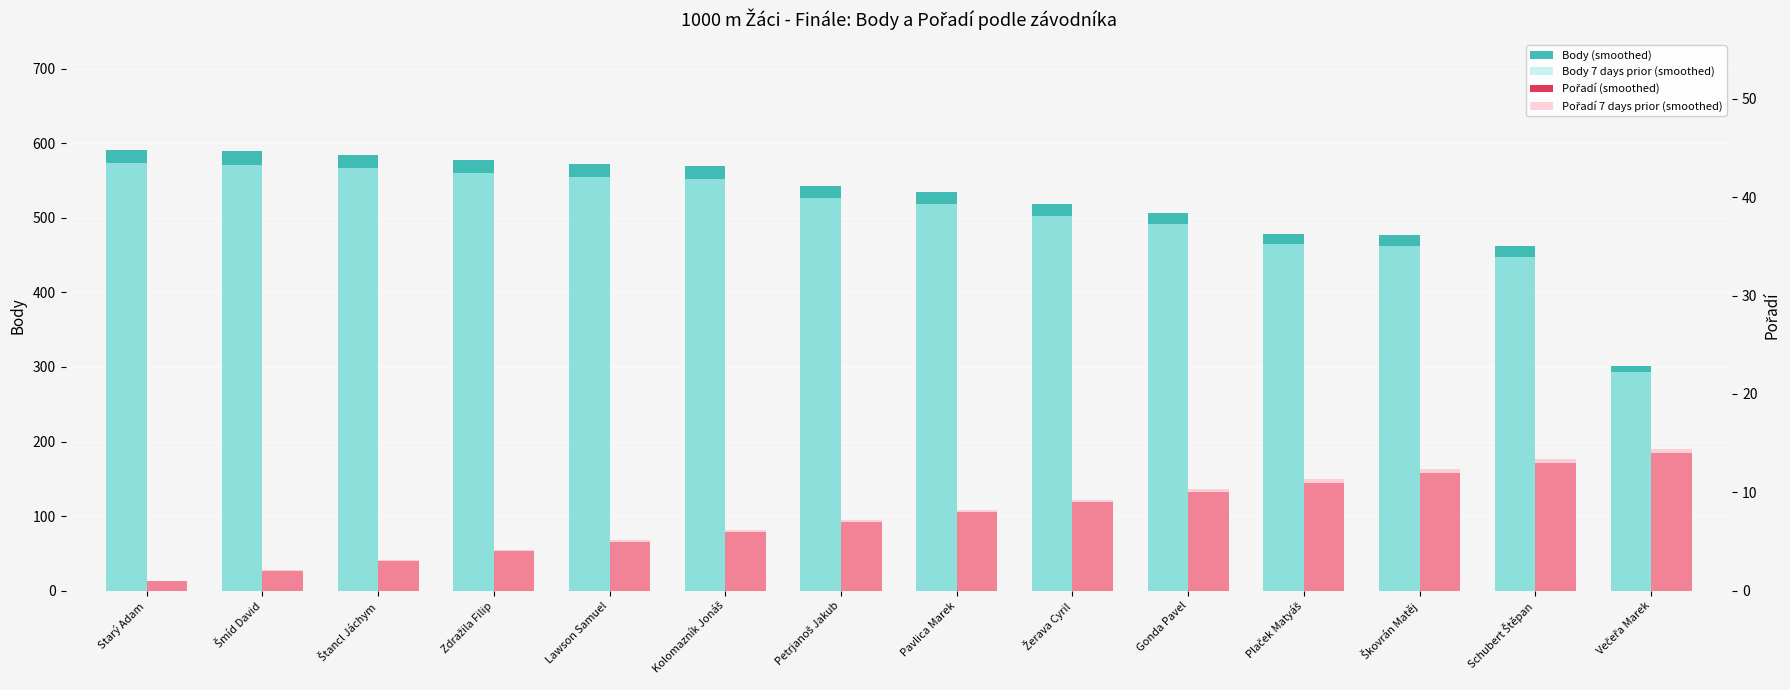

Are the bars grouped side by side (vs. stacked)?

Yes